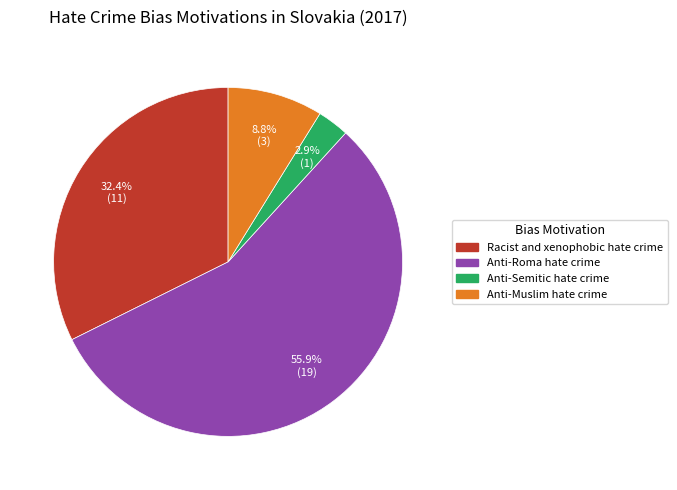

Between Anti-Roma hate crime and Racist and xenophobic hate crime, which is larger?

Anti-Roma hate crime